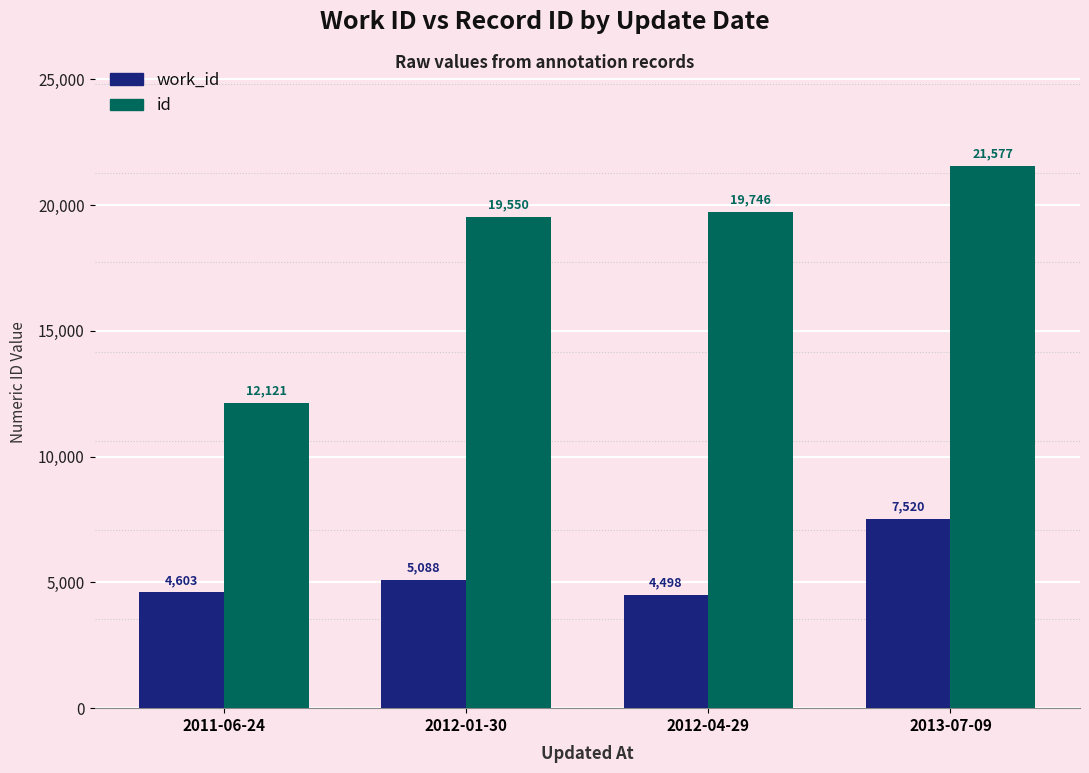

The value of id at 2013-07-09 is 21577. True or false?

True